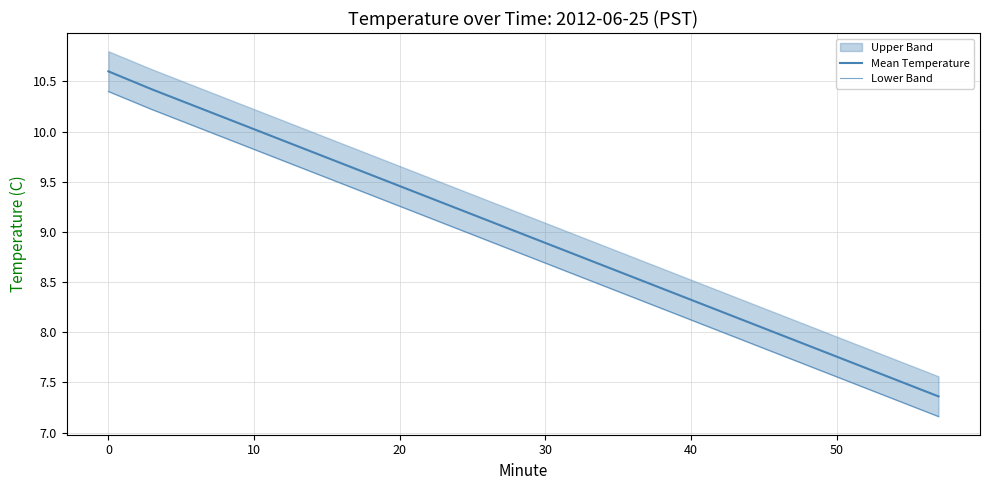

True or false: Mean Temperature has more than 1 points higher than both neighbors.

False